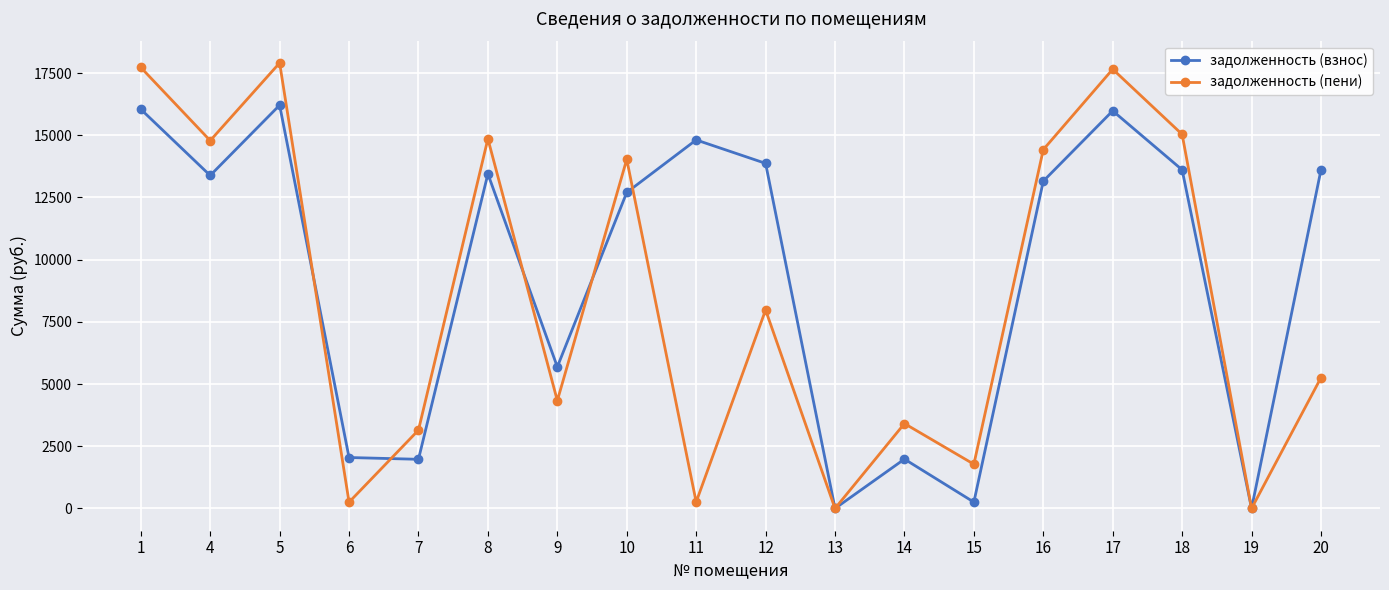

What are all the series names shown in the legend?

задолженность (взнос), задолженность (пени)